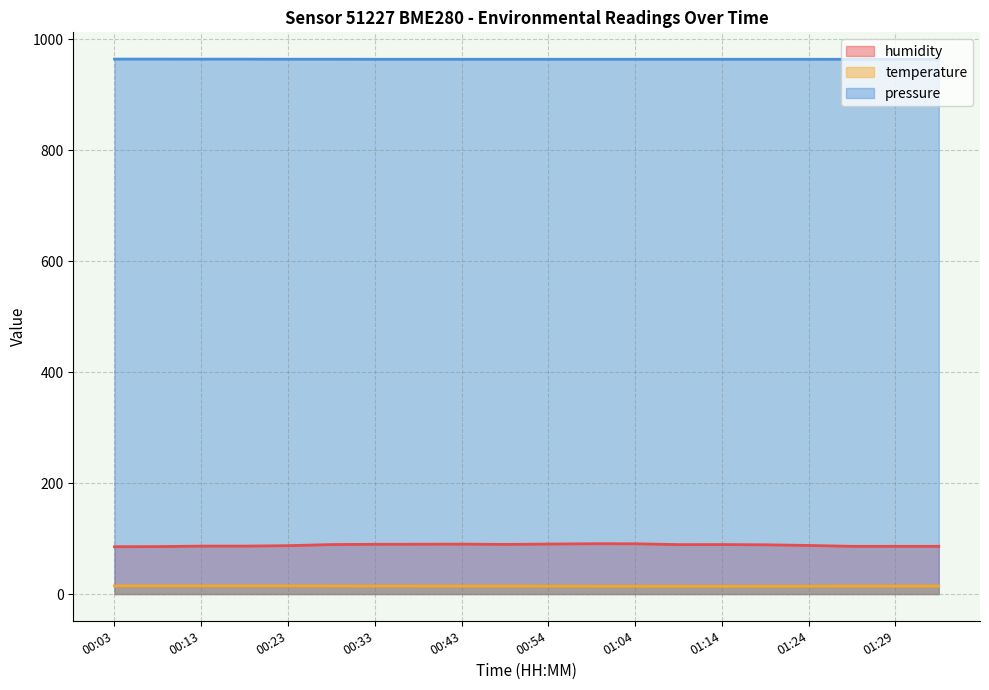

Which series has the widest spread of values?

humidity